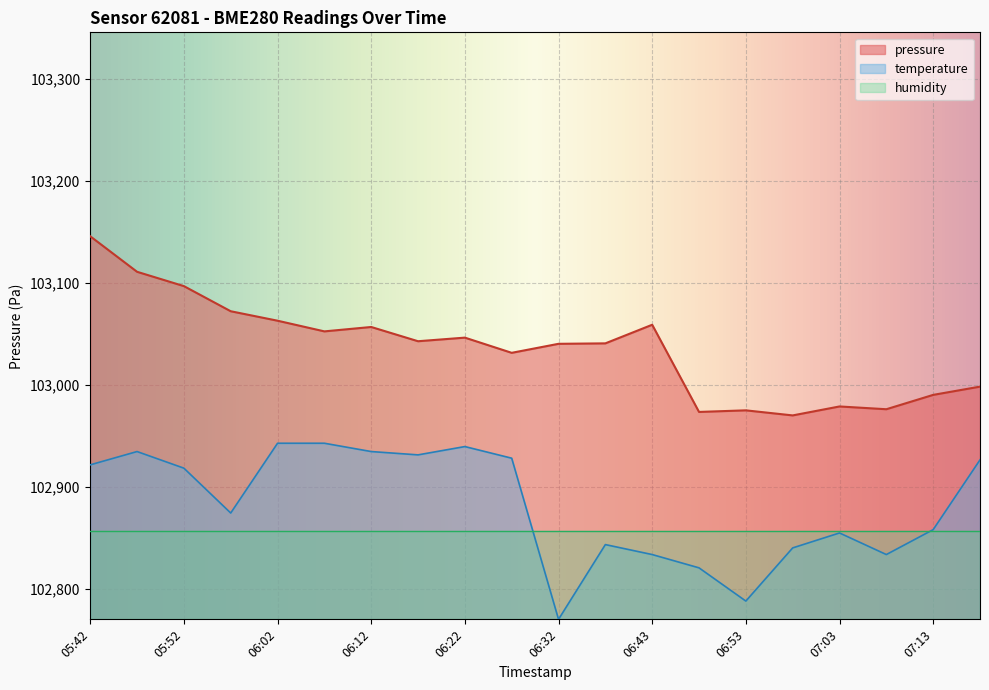

Reading left to right, extract all data points from this chart.

pressure: 05:42=103146.0	05:47=103111.1	05:52=103097.1	05:57=103072.4	06:02=103063.2	06:07=103052.7	06:12=103057.0	06:17=103043.0	06:22=103046.6	06:27=103031.7	06:32=103040.5	06:37=103040.9	06:43=103059.2	06:48=102973.7	06:53=102975.2	06:58=102970.3	07:03=102979.1	07:08=102976.3	07:13=102990.4	07:18=102998.5
temperature: 05:42=102921.8	05:47=102934.8	05:52=102918.5	05:57=102874.6	06:02=102943.0	06:07=102943.0	06:12=102934.8	06:17=102931.6	06:22=102939.7	06:27=102928.3	06:32=102770.3	06:37=102843.6	06:43=102833.8	06:48=102820.8	06:53=102788.2	06:58=102840.3	07:03=102855.0	07:08=102833.8	07:13=102858.3	07:18=102926.7